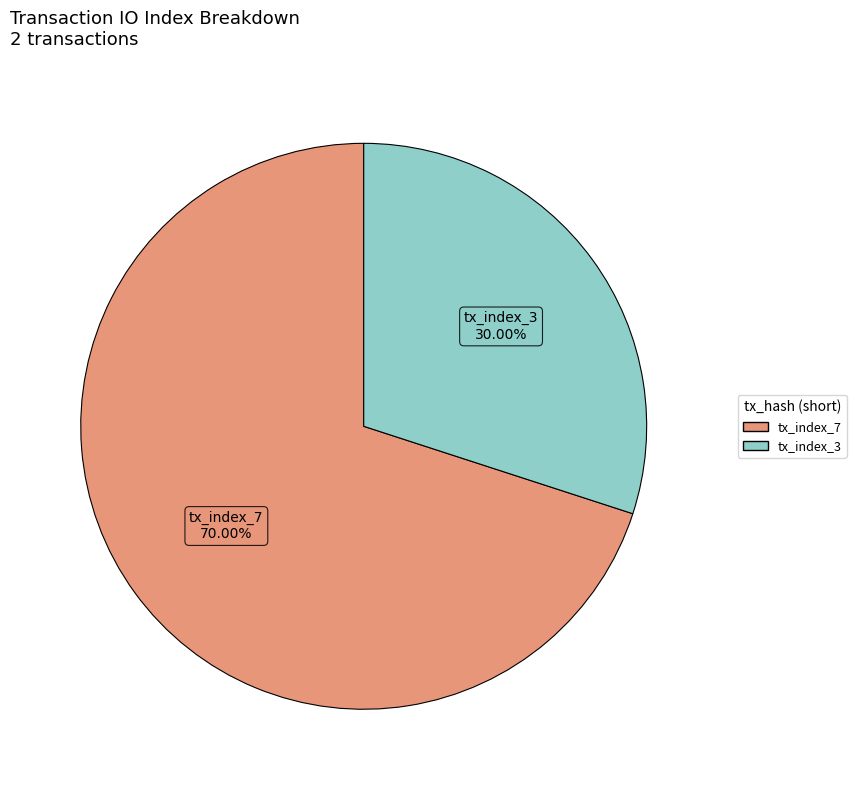

To the nearest percent, what percentage of the pie is tx_index_7?

70%